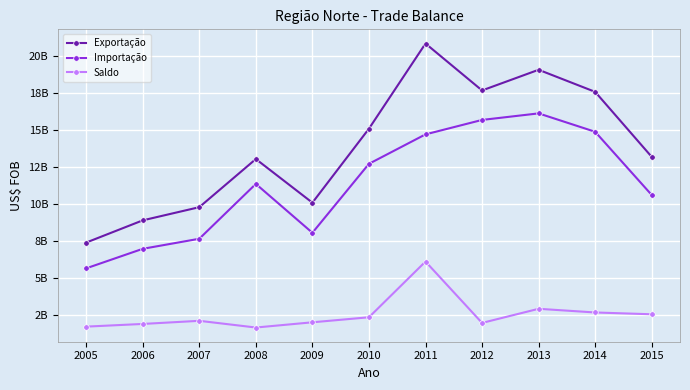

Does the chart have visible grid lines?

Yes